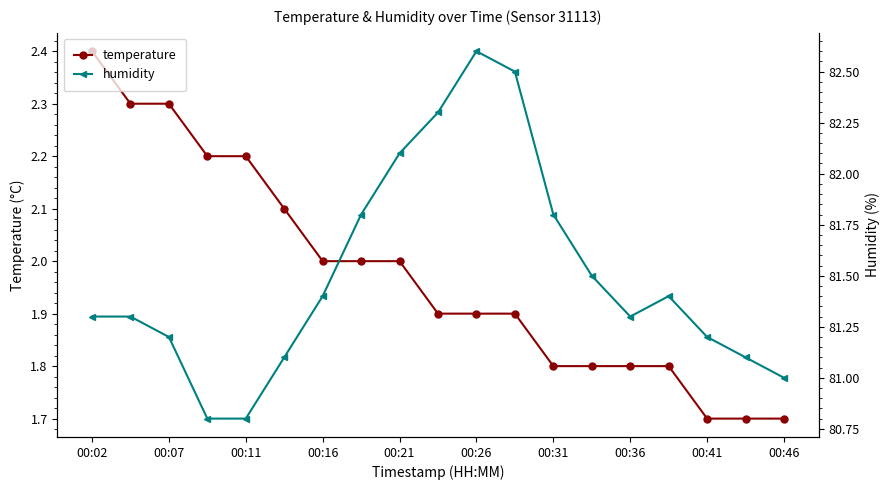

The temperature series shows 2.6 at 00:36. True or false?

False